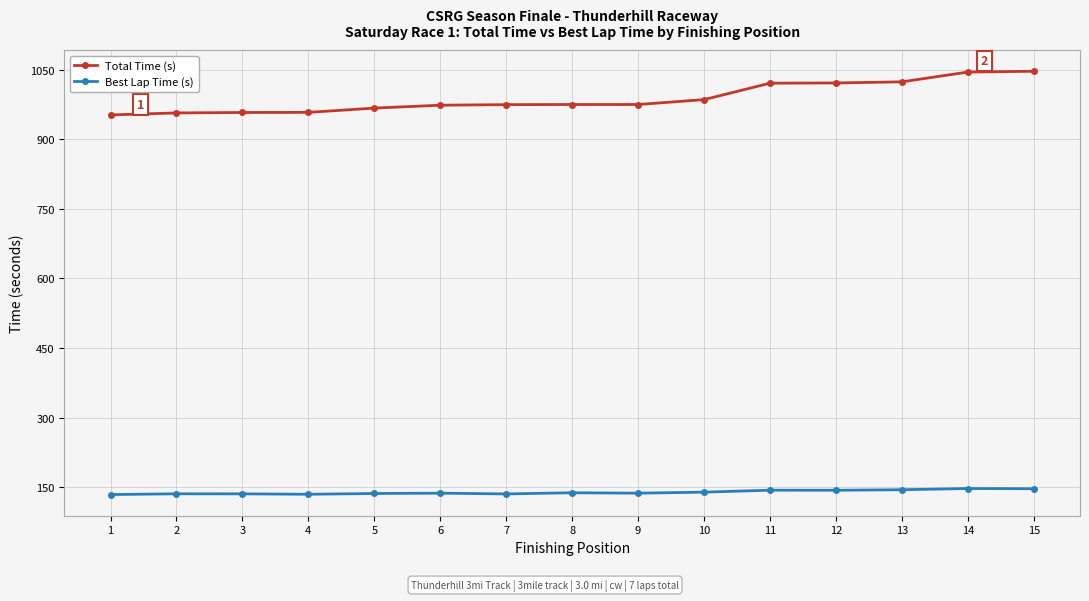

Is the value of Total Time (s) at 15 greater than the value of Best Lap Time (s) at 10?

Yes